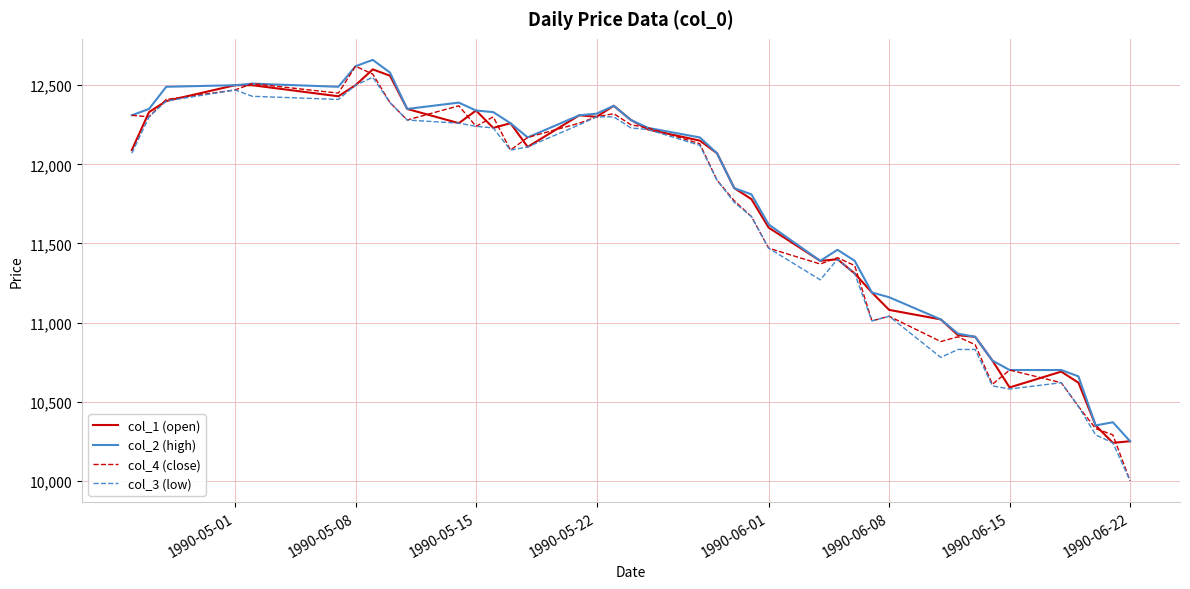

What is the minimum value for col_2 (high)?

10250